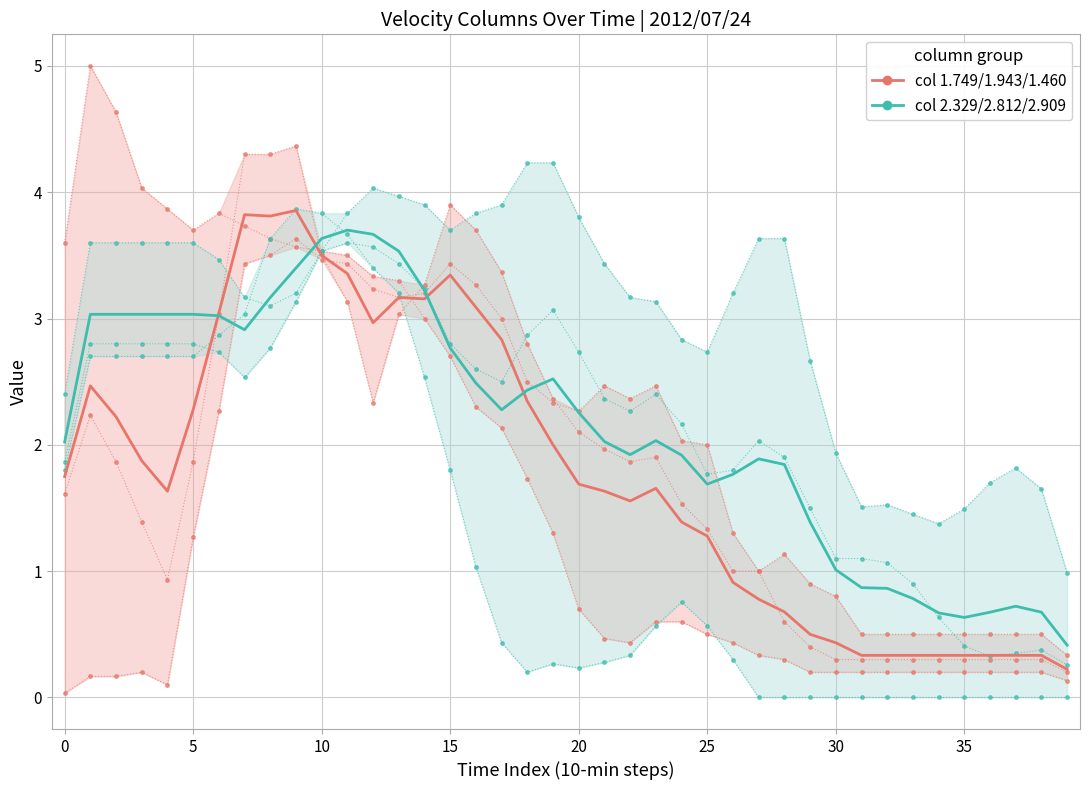

What is the label of the 13th point from the left?

12